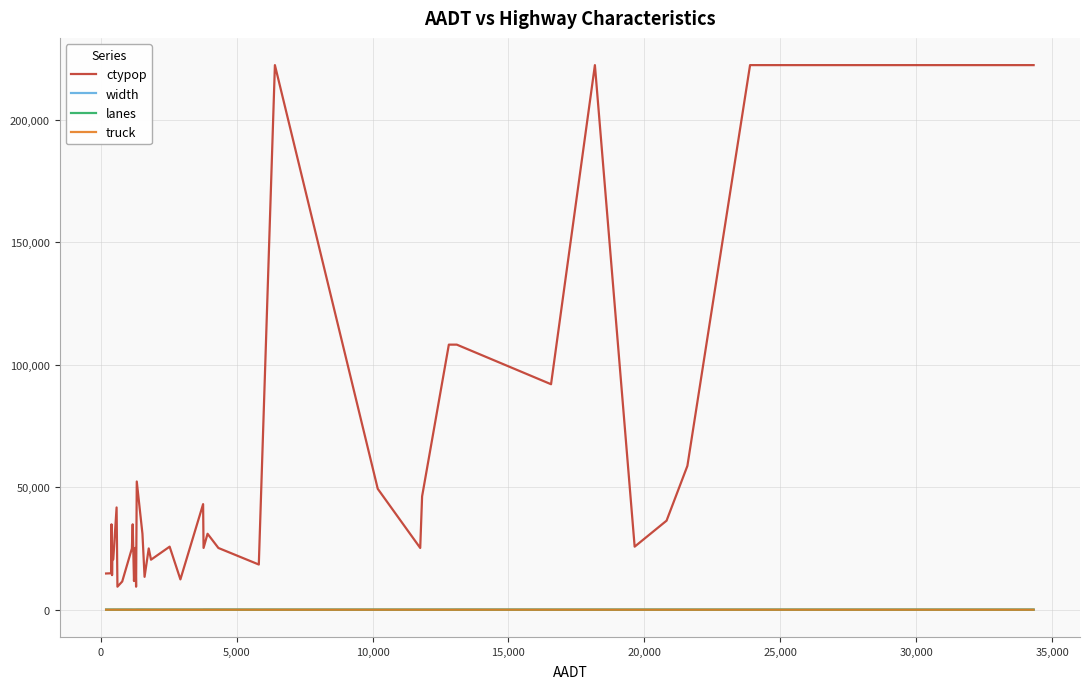

What is the greatest value displayed?

222229